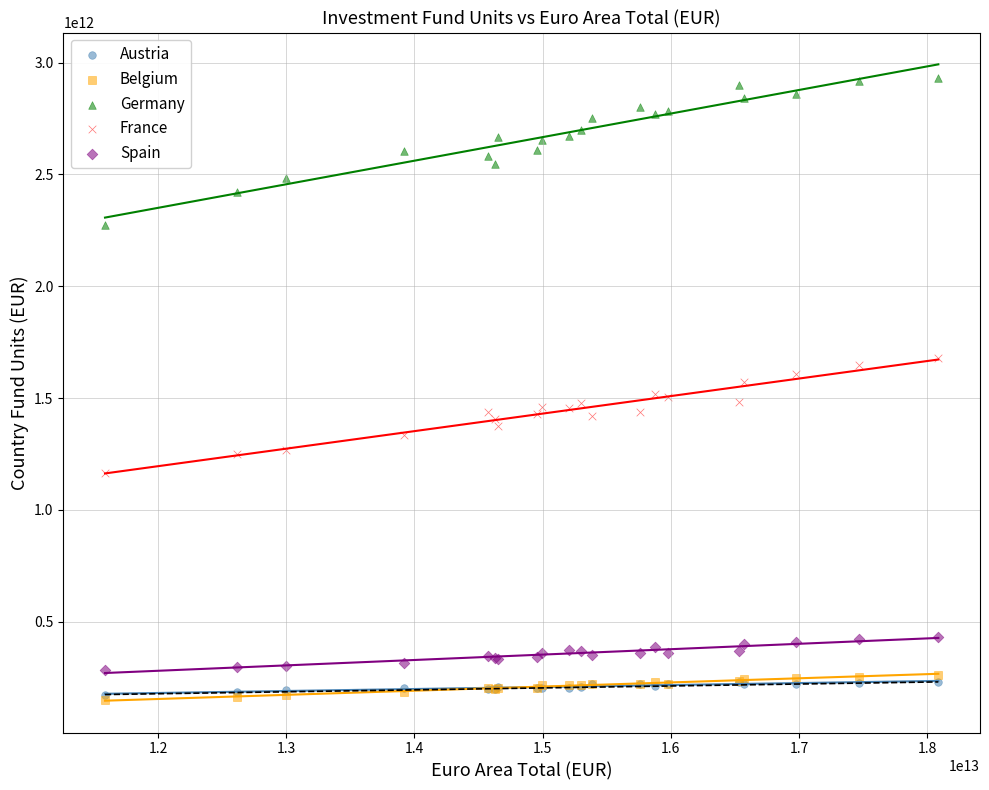

What are all the series names shown in the legend?

Austria, Belgium, Germany, France, Spain